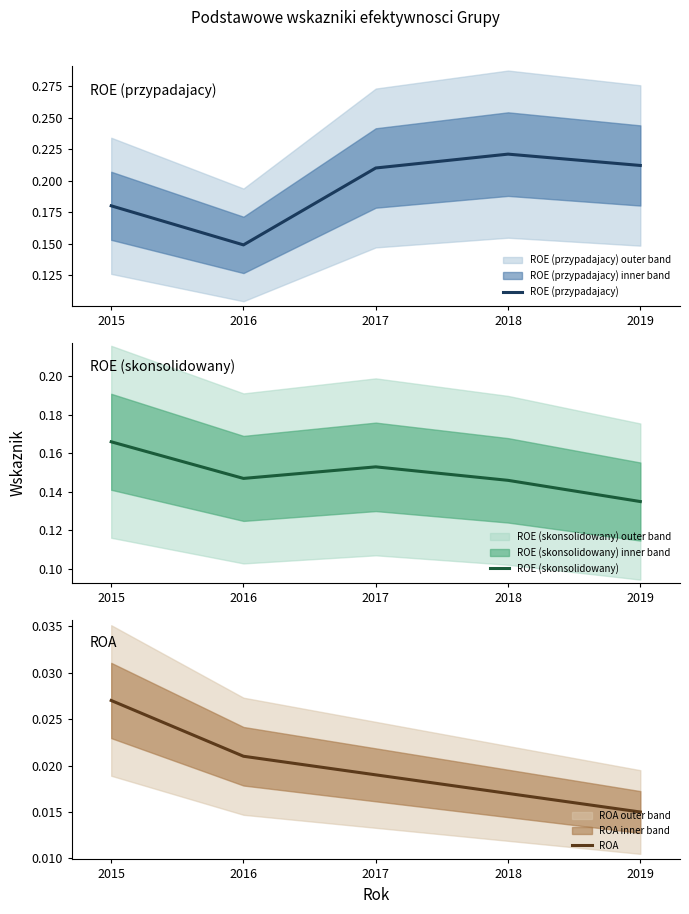

What is the sum of the ROE (przypadajacy) values at 2016 and 2017?

0.4